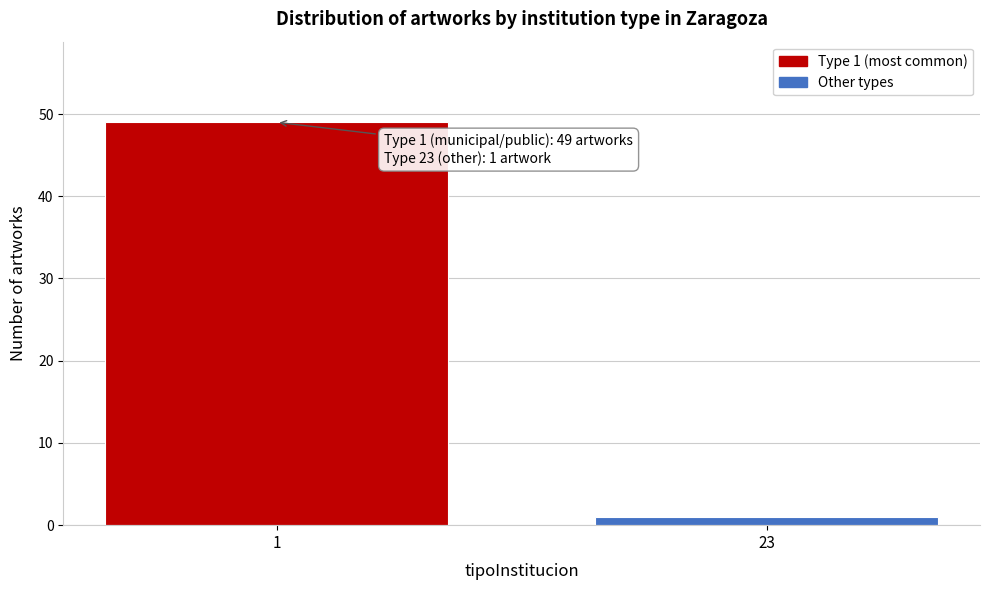

Reading left to right, what are all the values shown in this chart?

49	1